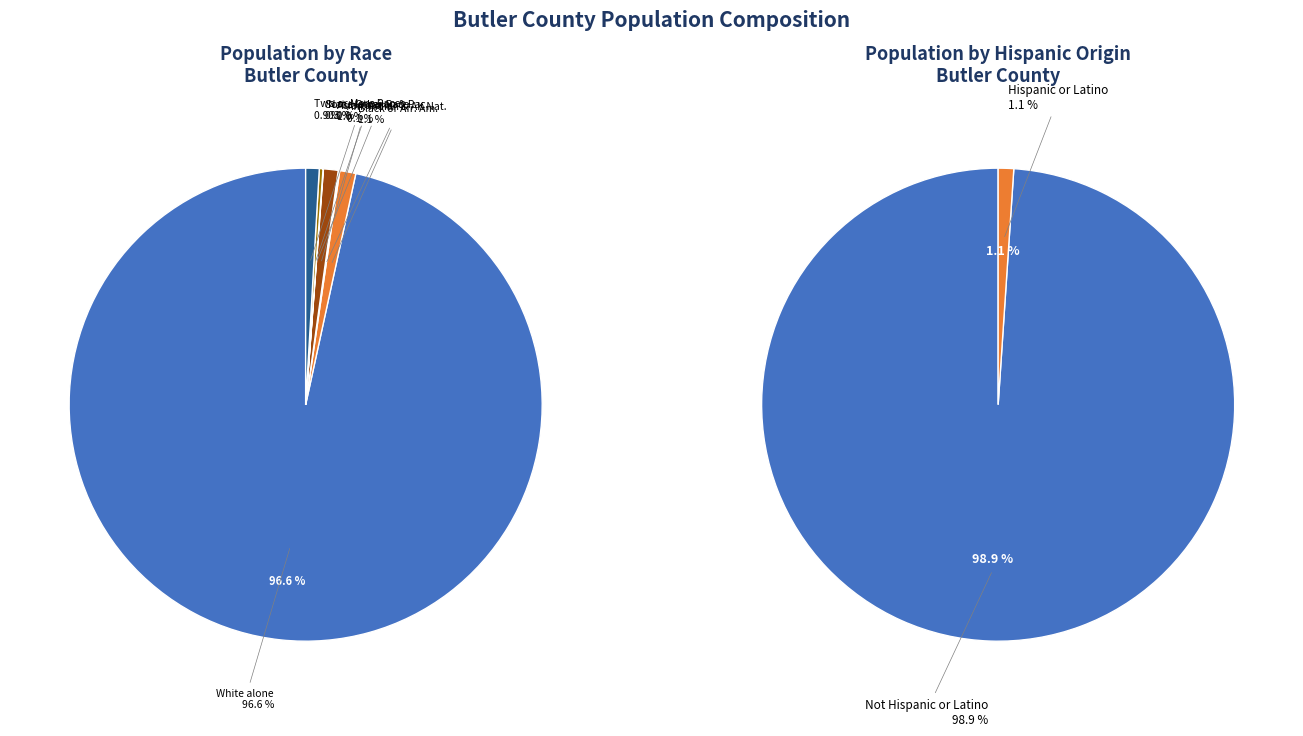

How many slices are in this pie chart?

7